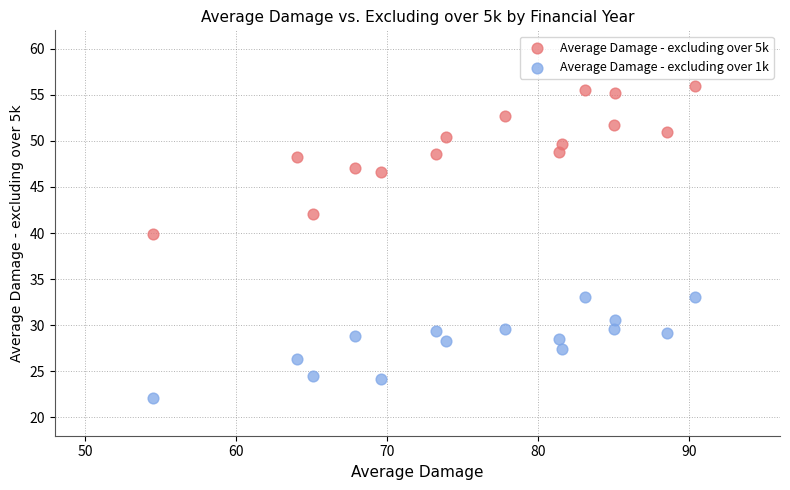

Which series contains the lowest Y value?

Average Damage - excluding over 1k